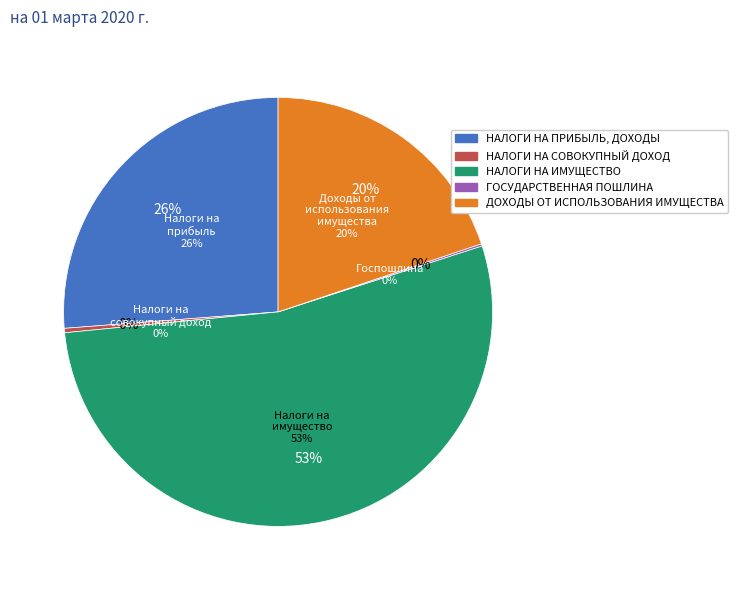

To the nearest percent, what is the difference between the largest and smallest slice percentages?

53%